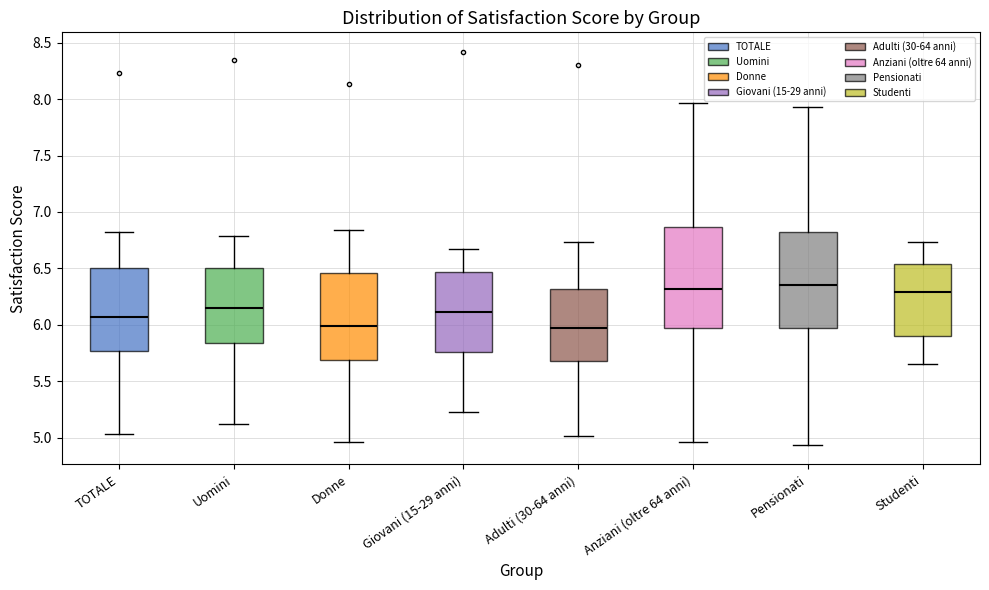

Reading left to right, read every box against the y-axis: the position of its median line, the range the box covers, and the ends of its whiskers. The values are not printed on the chart, so give them approximately, as read against the axis.

TOTALE: median 6.05, box 5.75 to 6.50, whiskers 5.05 to 6.80
Uomini: median 6.15, box 5.85 to 6.50, whiskers 5.10 to 6.80
Donne: median 6.00, box 5.70 to 6.45, whiskers 4.95 to 6.85
Giovani (15-29 anni): median 6.10, box 5.75 to 6.45, whiskers 5.25 to 6.65
Adulti (30-64 anni): median 5.95, box 5.70 to 6.30, whiskers 5.00 to 6.75
Anziani (oltre 64 anni): median 6.30, box 5.95 to 6.85, whiskers 4.95 to 7.95
Pensionati: median 6.35, box 5.95 to 6.80, whiskers 4.95 to 7.95
Studenti: median 6.30, box 5.90 to 6.55, whiskers 5.65 to 6.75